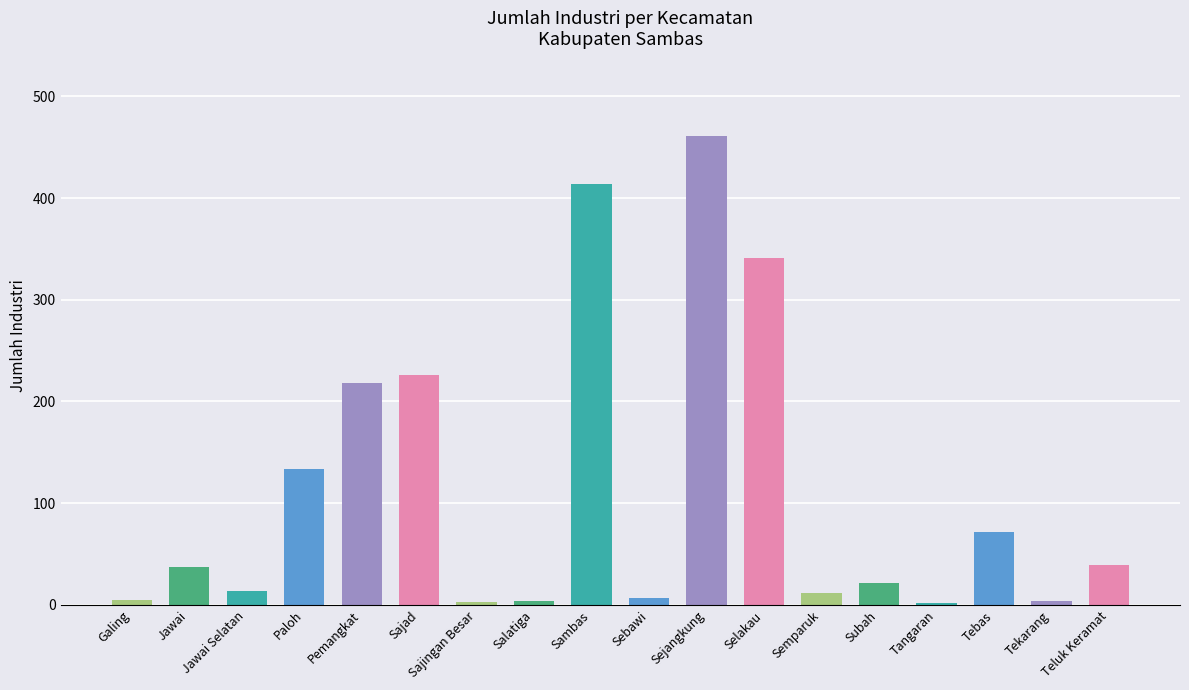

What is the label of the 11th bar from the right?

Salatiga